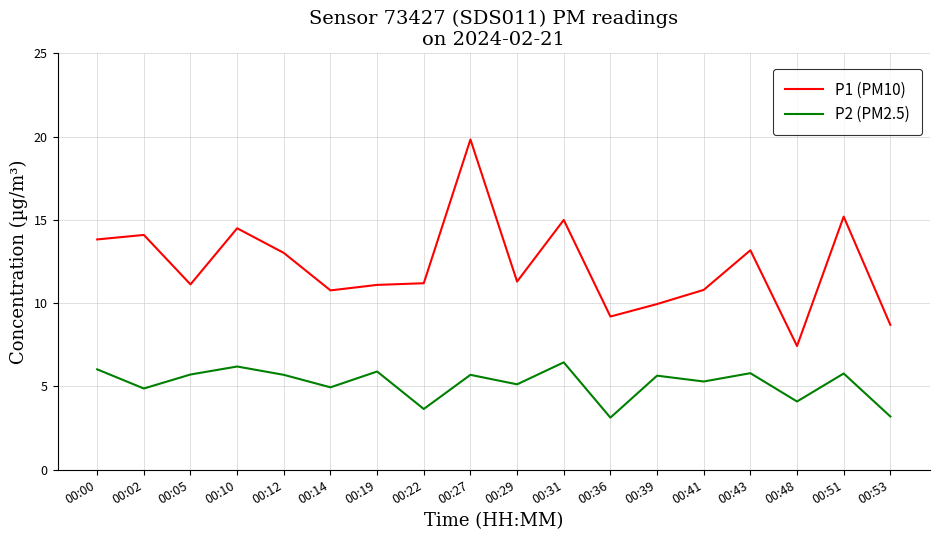

True or false: P1 (PM10) and P2 (PM2.5) intersect in this chart.

False